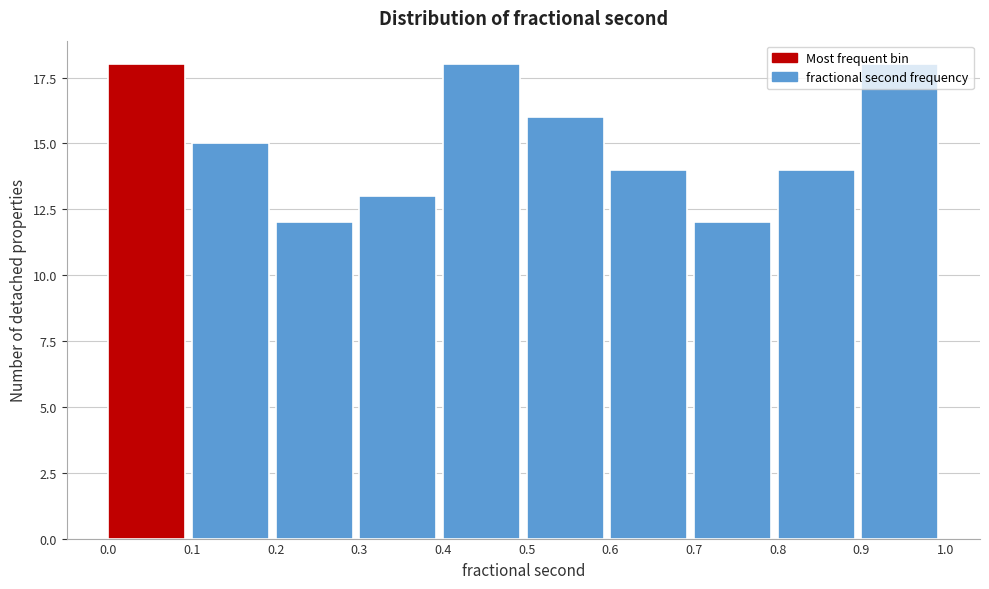

What is the ratio of the value at 0.8 to the value at 0.7?

1.2